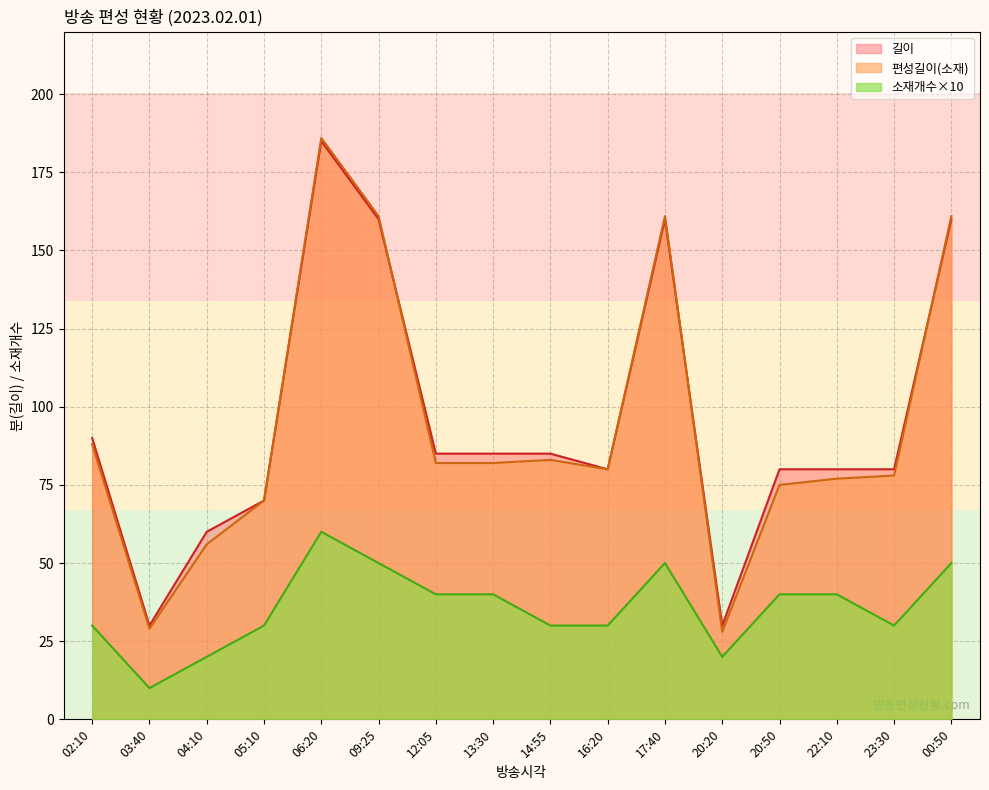

Where does the 길이 series first go above 85?

02:10